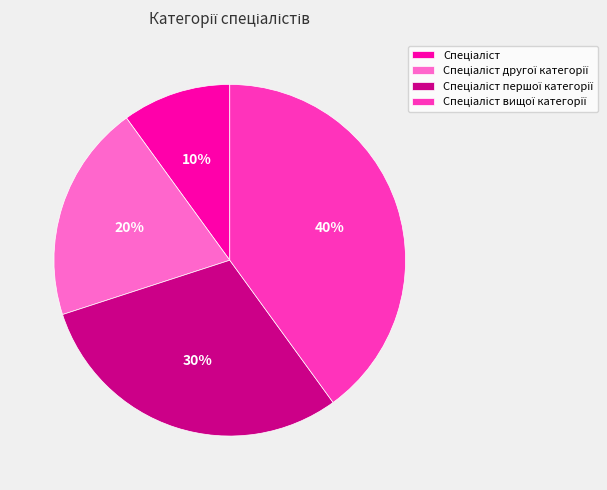

To the nearest percent, what is the average slice percentage?

25%